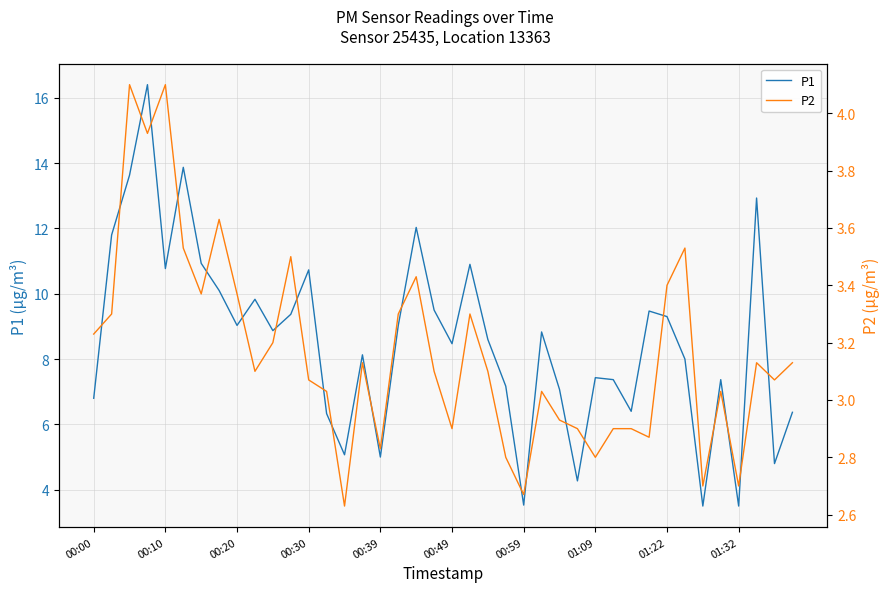

List the series in order of their peak value, highest first.

P1, P2